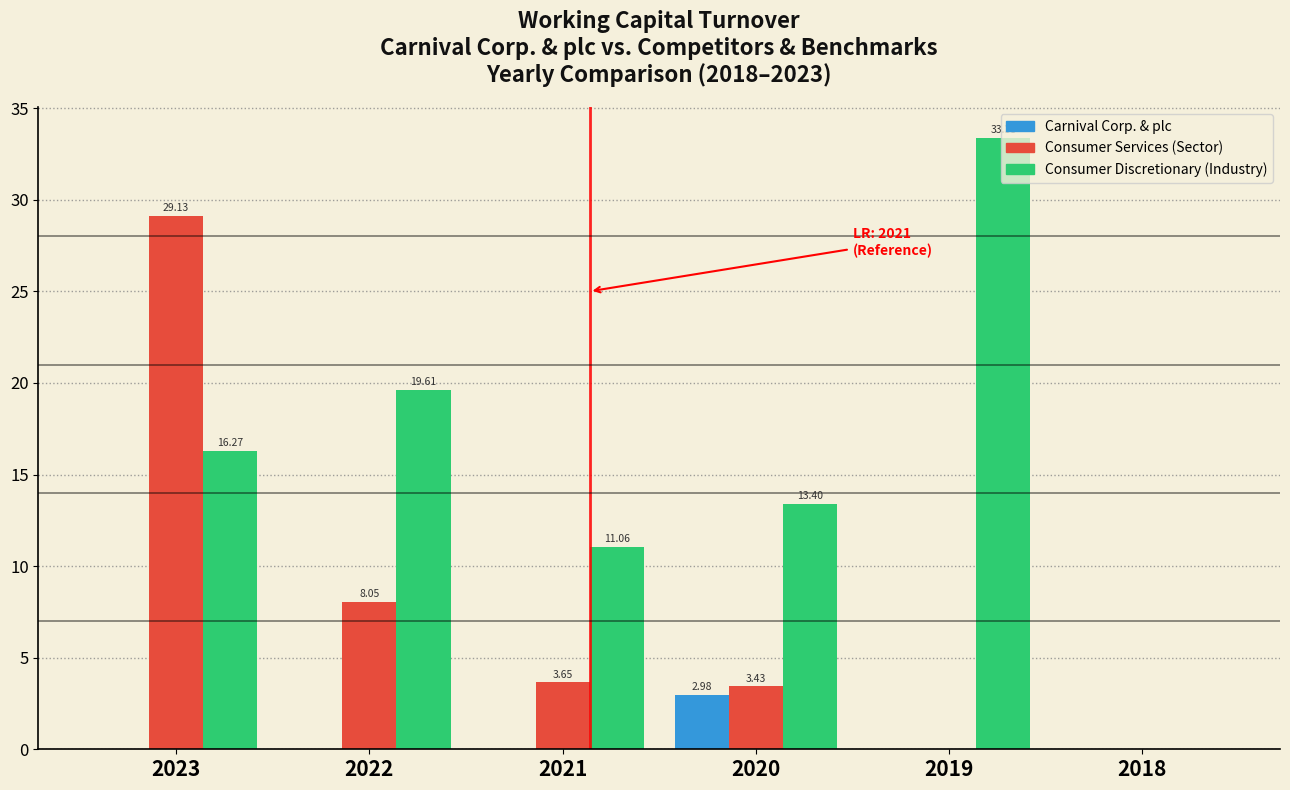

What is the sum of all Consumer Discretionary (Industry) values?

93.7